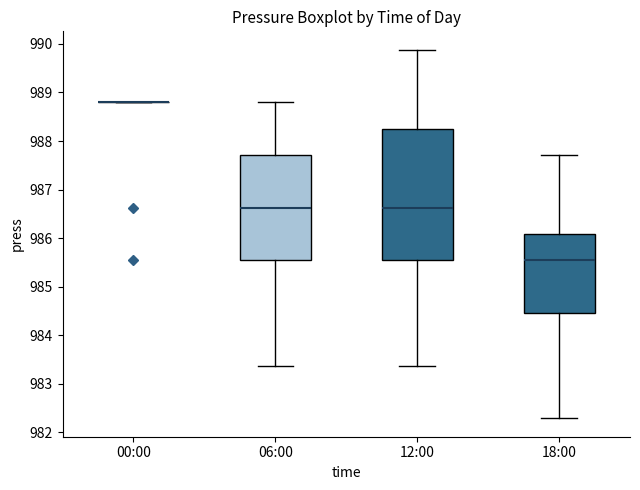

Reading left to right, read every box against the y-axis: the position of its median line, the range the box covers, and the ends of its whiskers. The values are not printed on the chart, so give them approximately, as read against the axis.

00:00: box collapsed to a line at 988.8, whiskers 988.8 to 988.8
06:00: median 986.6, box 985.5 to 987.7, whiskers 983.4 to 988.8
12:00: median 986.6, box 985.5 to 988.3, whiskers 983.4 to 989.9
18:00: median 985.5, box 984.5 to 986.1, whiskers 982.3 to 987.7